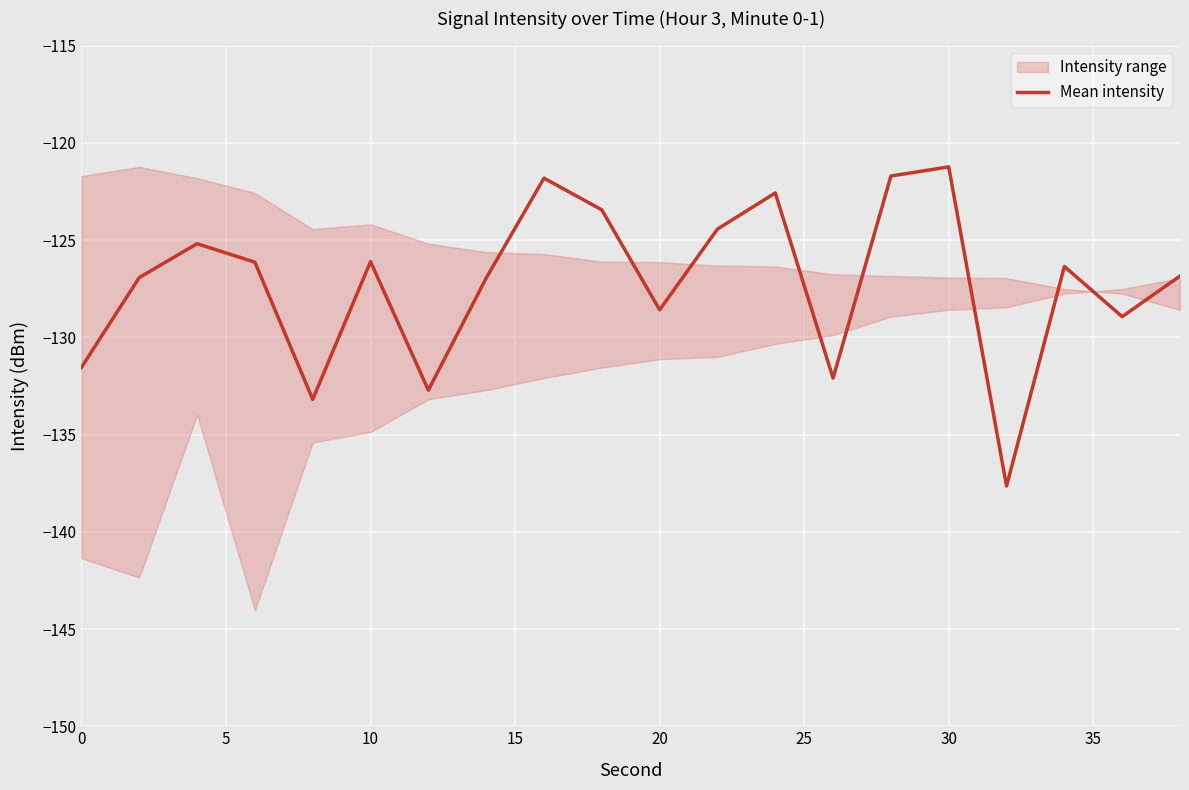

Which has a higher value, 9 or 14?

14